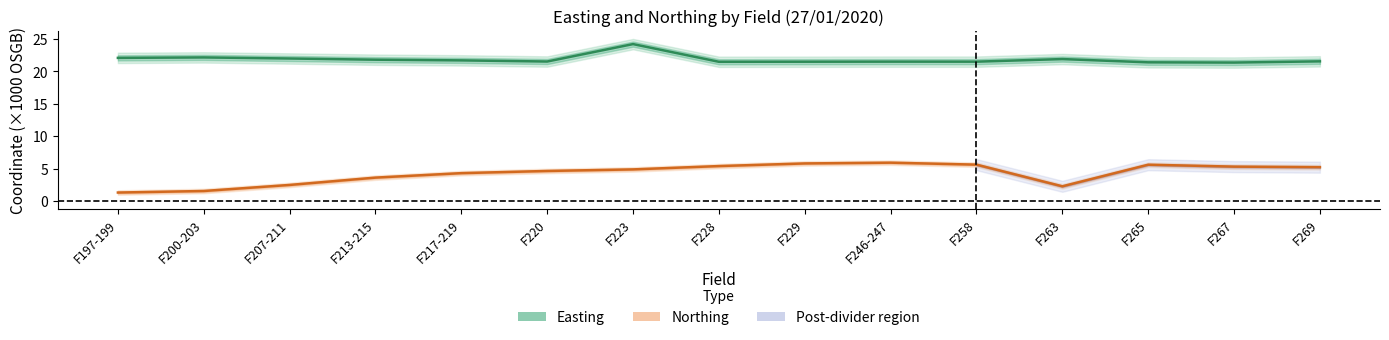

Is the value of Northing (km) at F207-211 greater than the value of Easting (km) at F213-215?

No